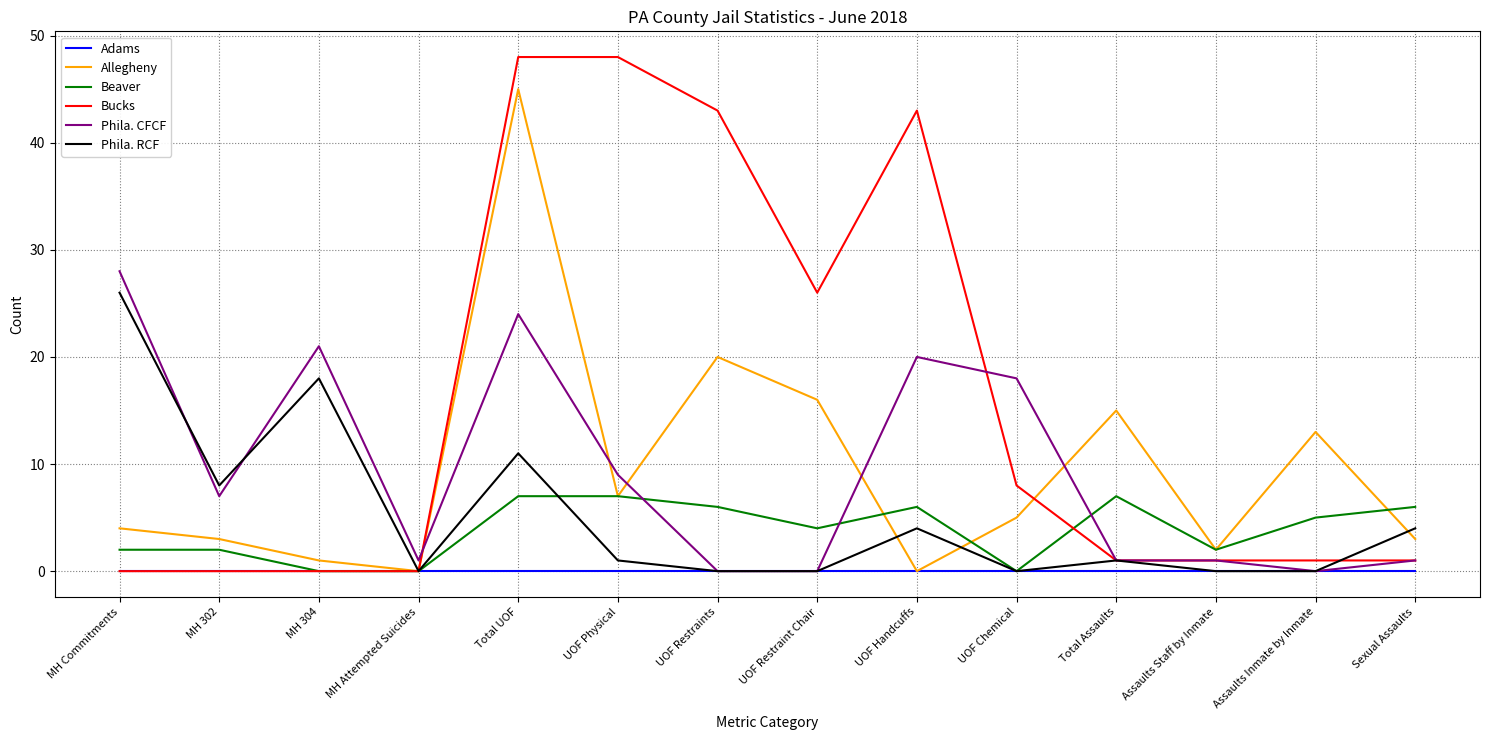

True or false: Phila. CFCF has a value of 15 at UOF Physical.

False